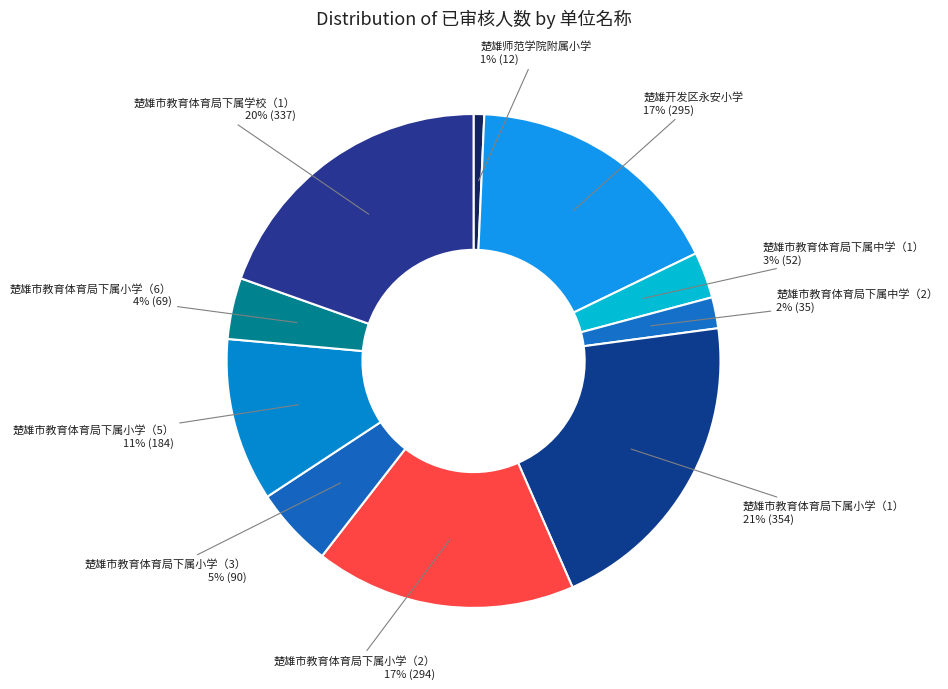

True or false: 楚雄市教育体育局下属小学（3） accounts for 1% of the total.

False